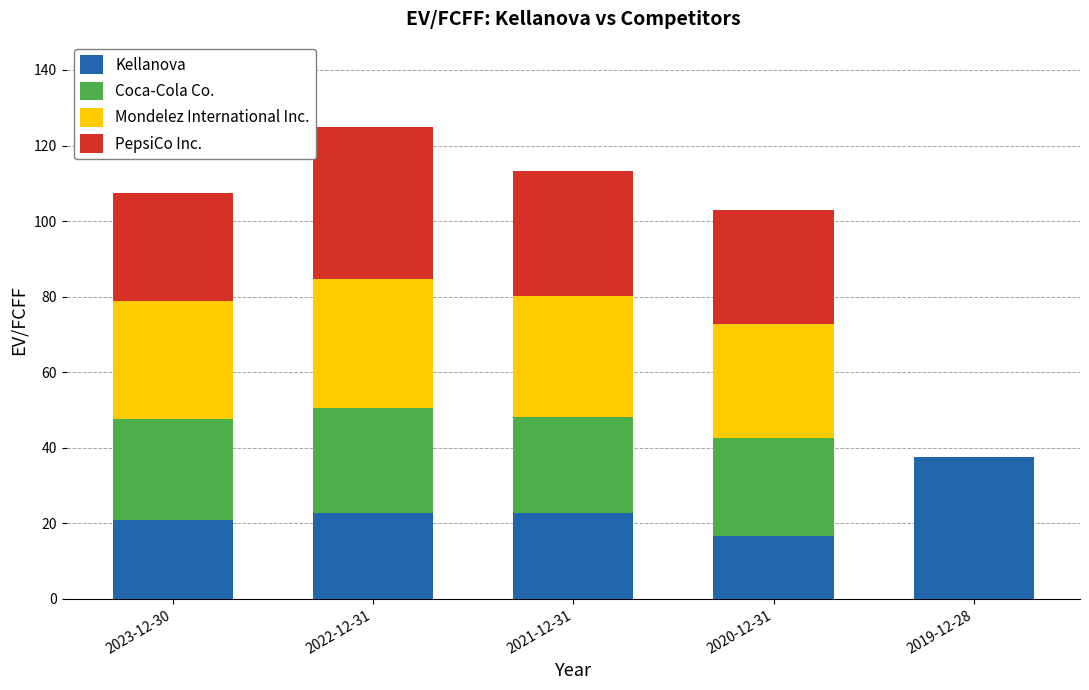

The value of Kellanova at 2021-12-31 is 22.8. True or false?

True